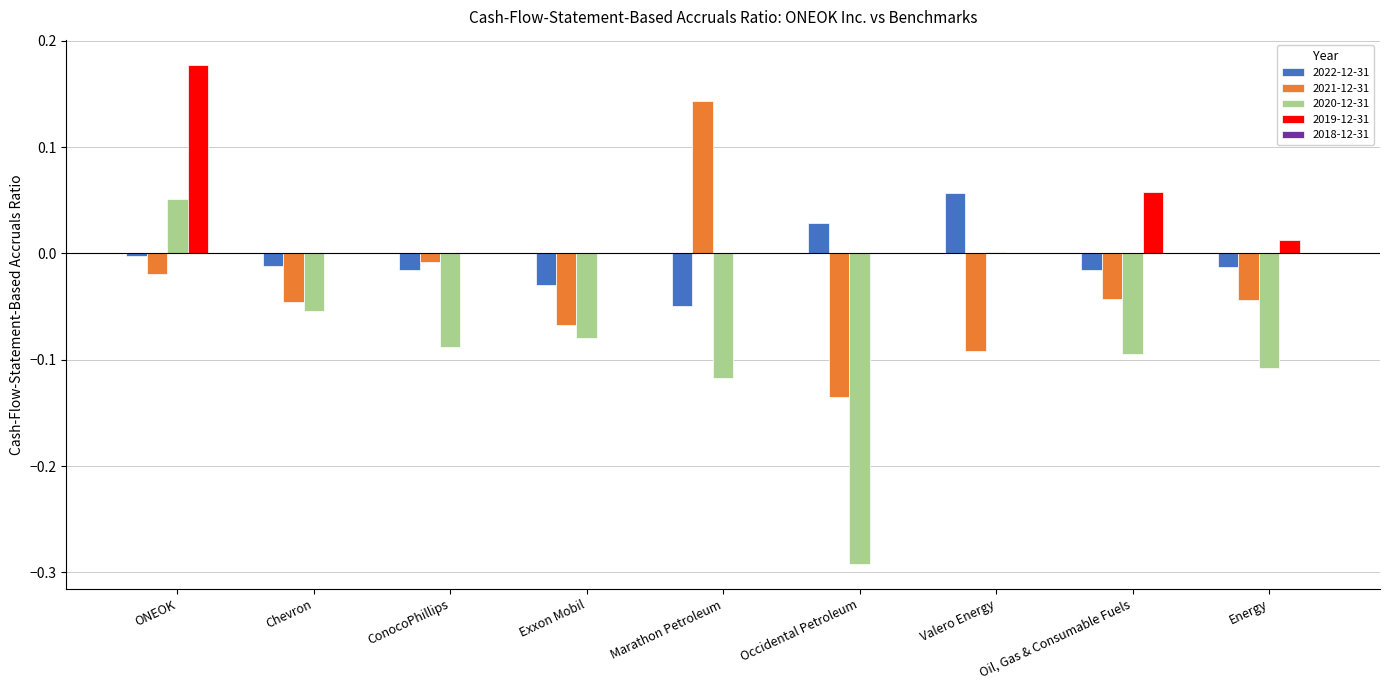

At which label does 2019-12-31 reach its peak?

ONEOK